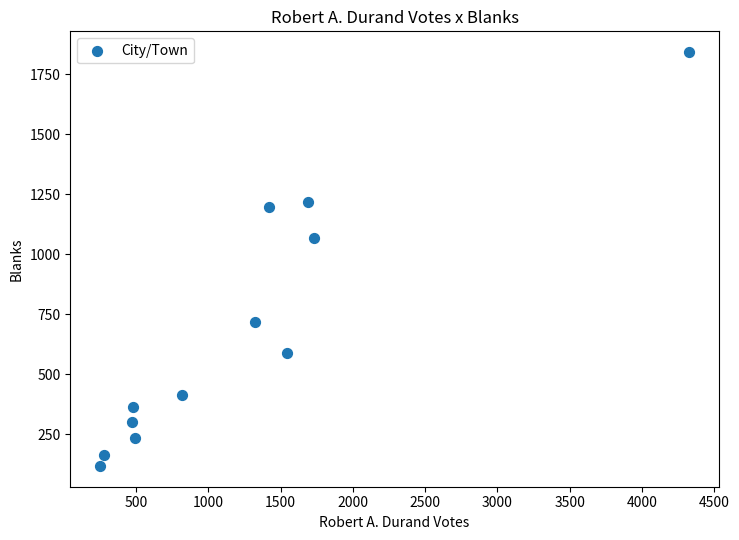

What Y value in the scatter plot is closest to 980?

1068